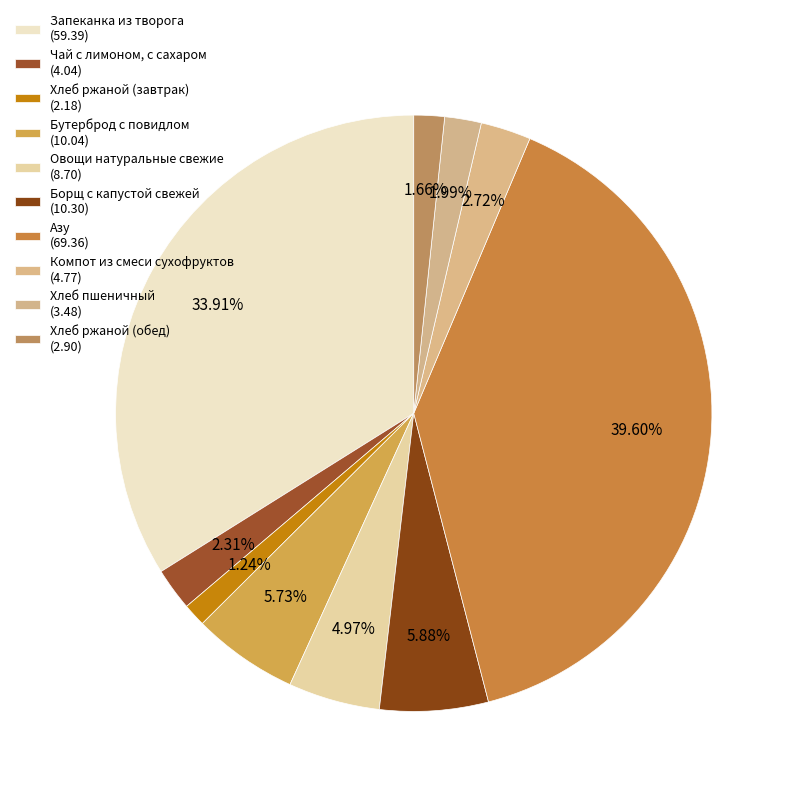

To the nearest percent, what is the average slice percentage?

10%